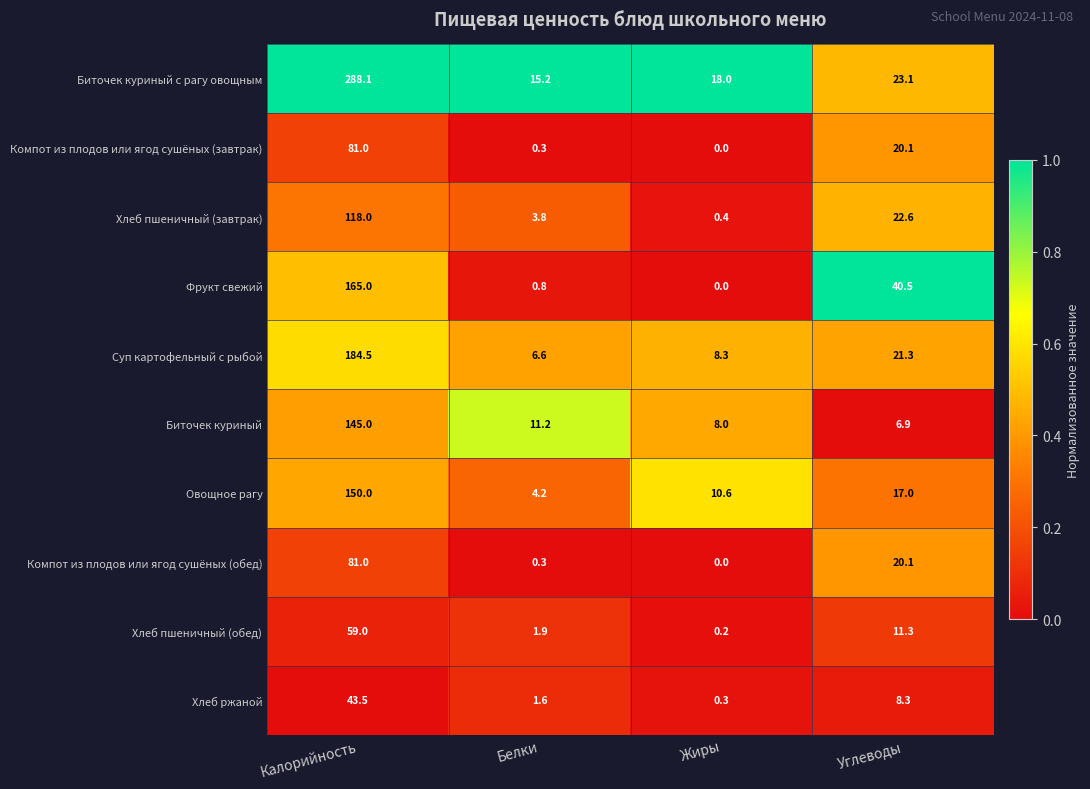

What is the average value of the Овощное рагу series?

45.5